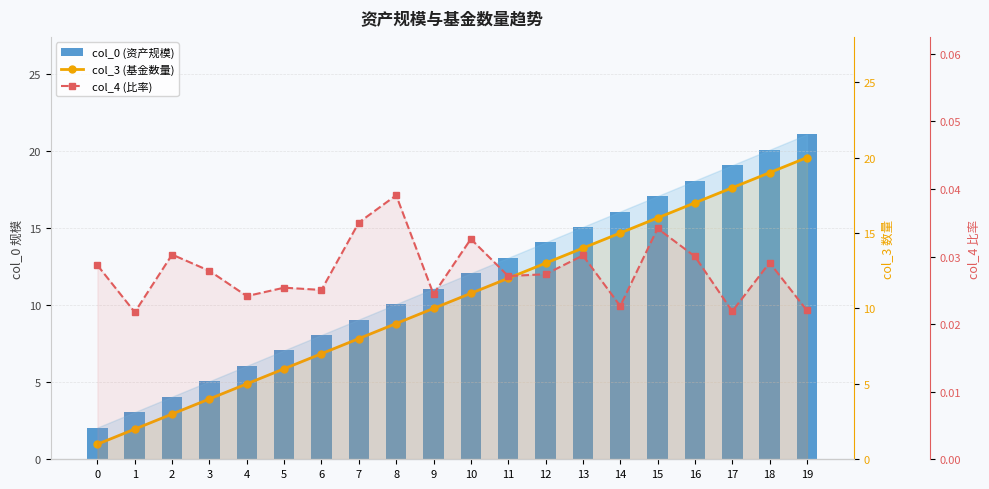

Is the value of col_4 (比率) at 8 greater than the value of col_0 (资产规模) at 5?

No